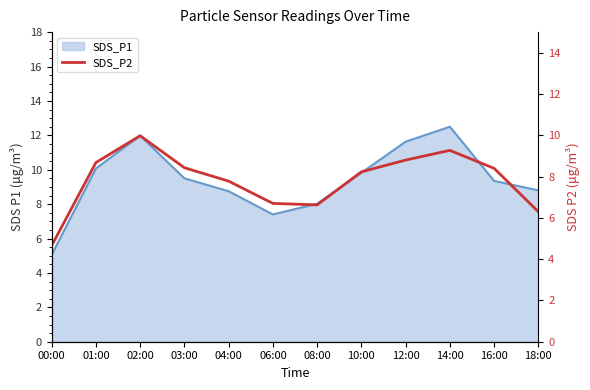

At which category does the chart reach its minimum across all series?

00:00